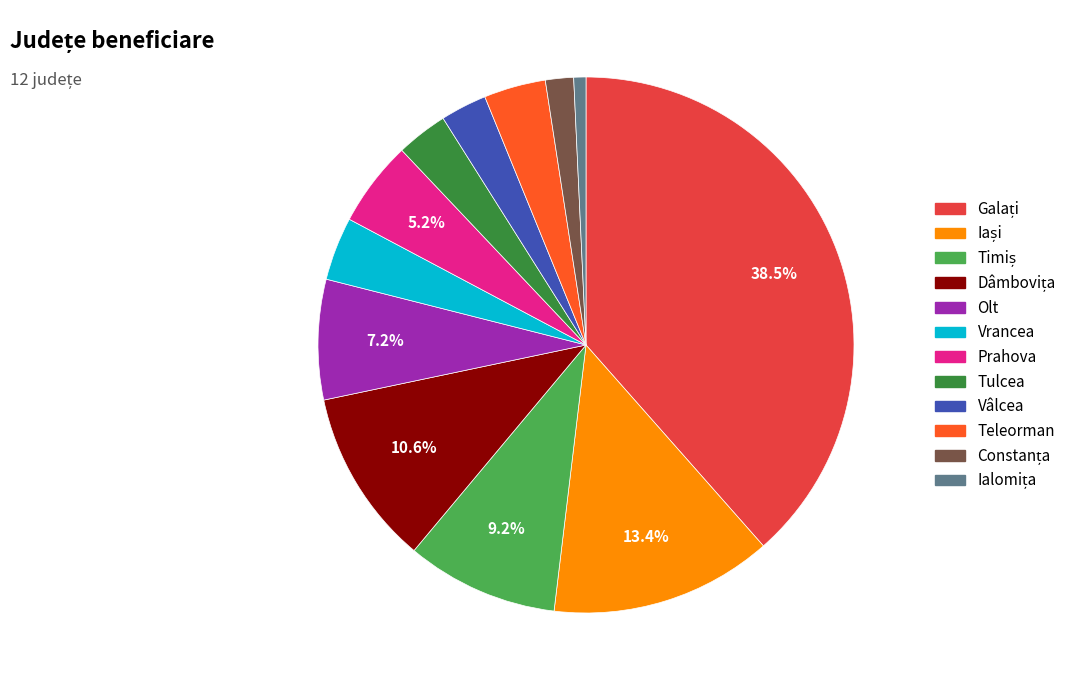

Is the sum of Vrancea and Tulcea greater than half?

No